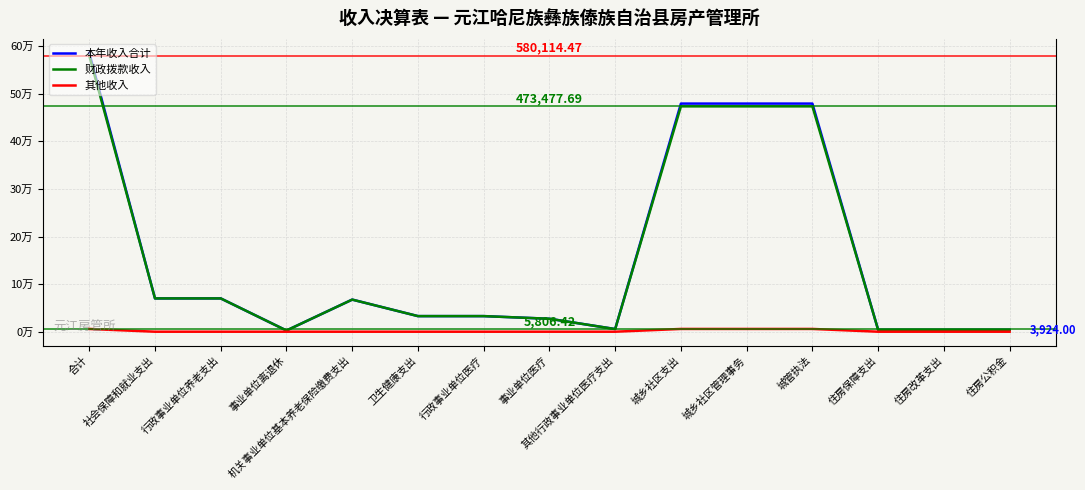

What is the total value across all series at 住房公积金?

7848.0